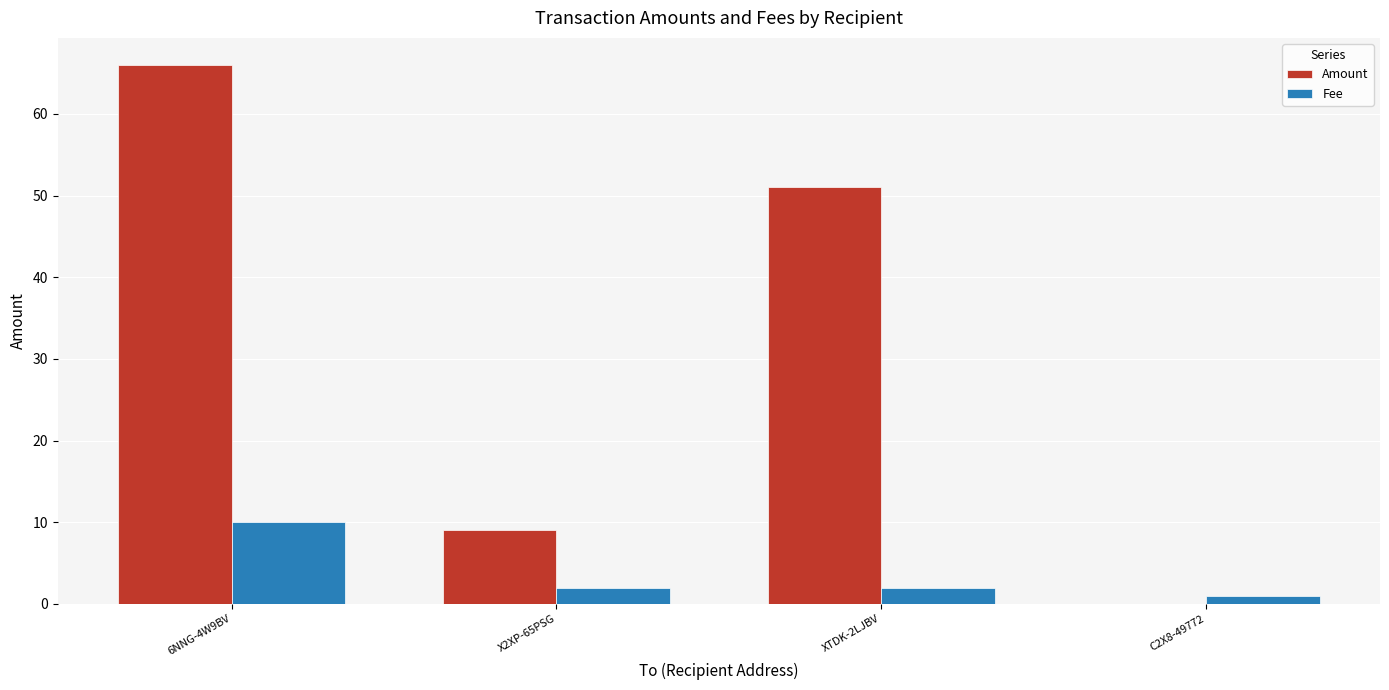

Which series has the largest total across all categories?

Amount